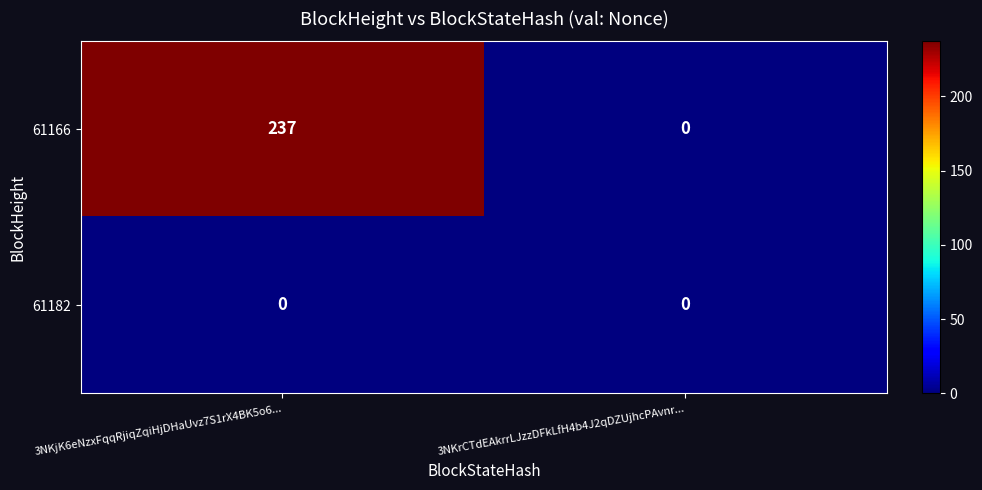

Rank the series by their maximum value, from highest to lowest.

61166, 61182